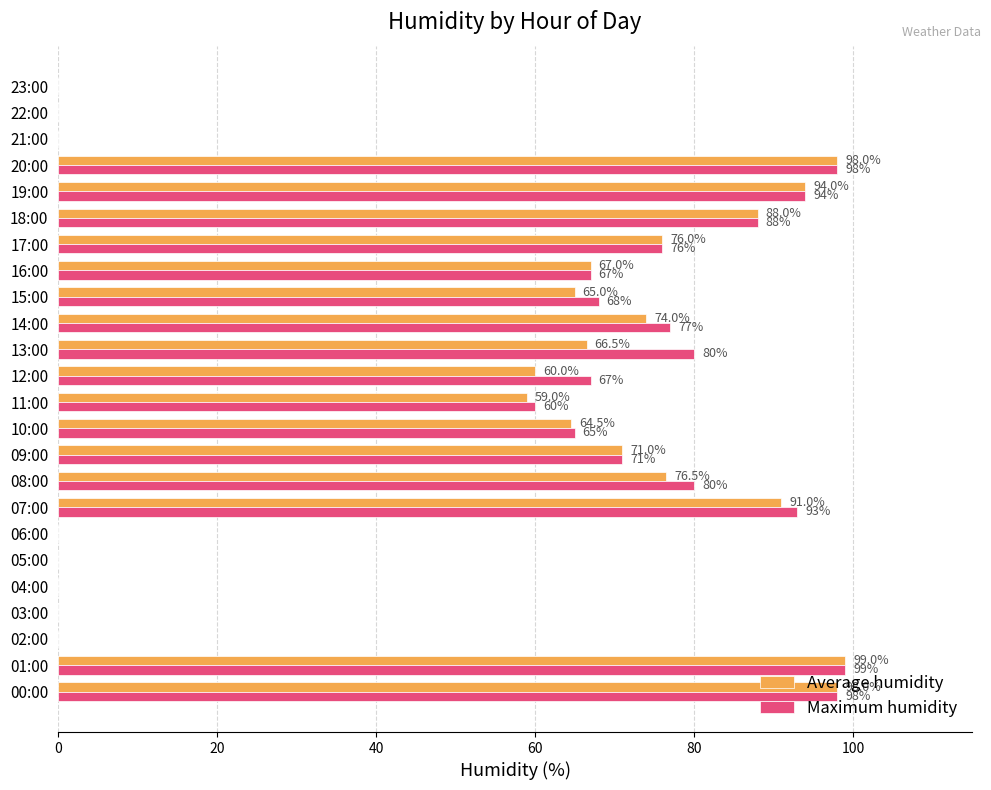

Which series has the largest total across all categories?

Maximum humidity